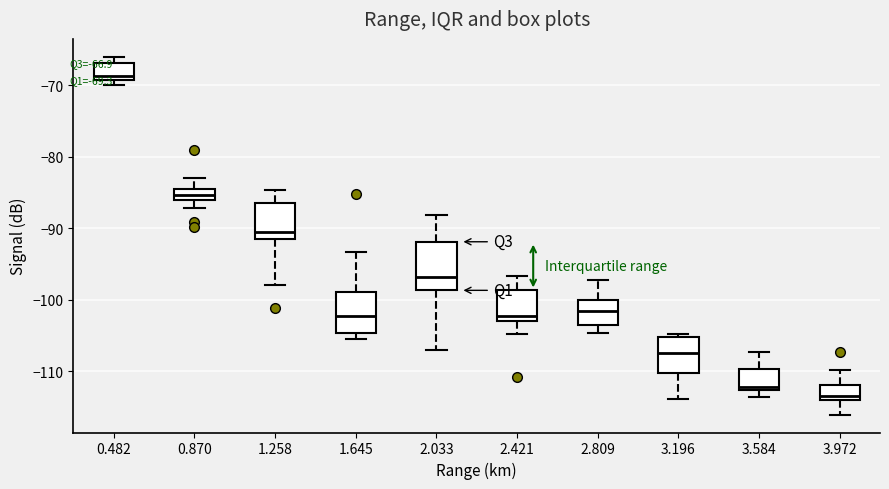

Which box has the highest median line?

0.482